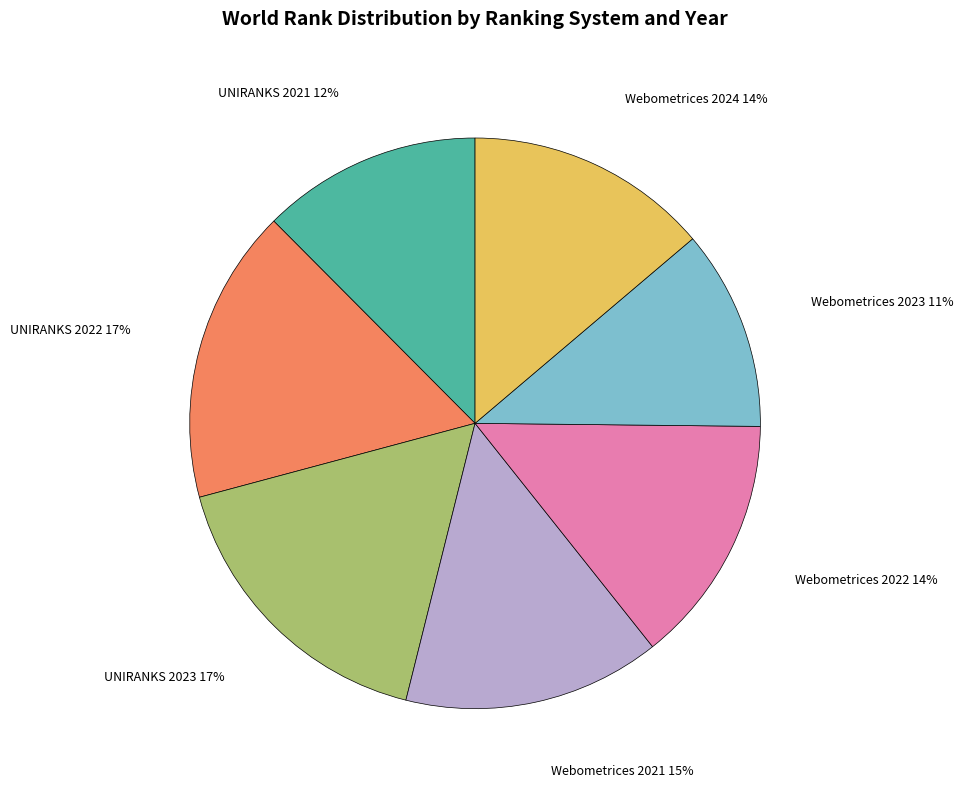

To the nearest percent, what is the difference between the Webometrices 2021 and Webometrices 2024 slice percentages?

1%